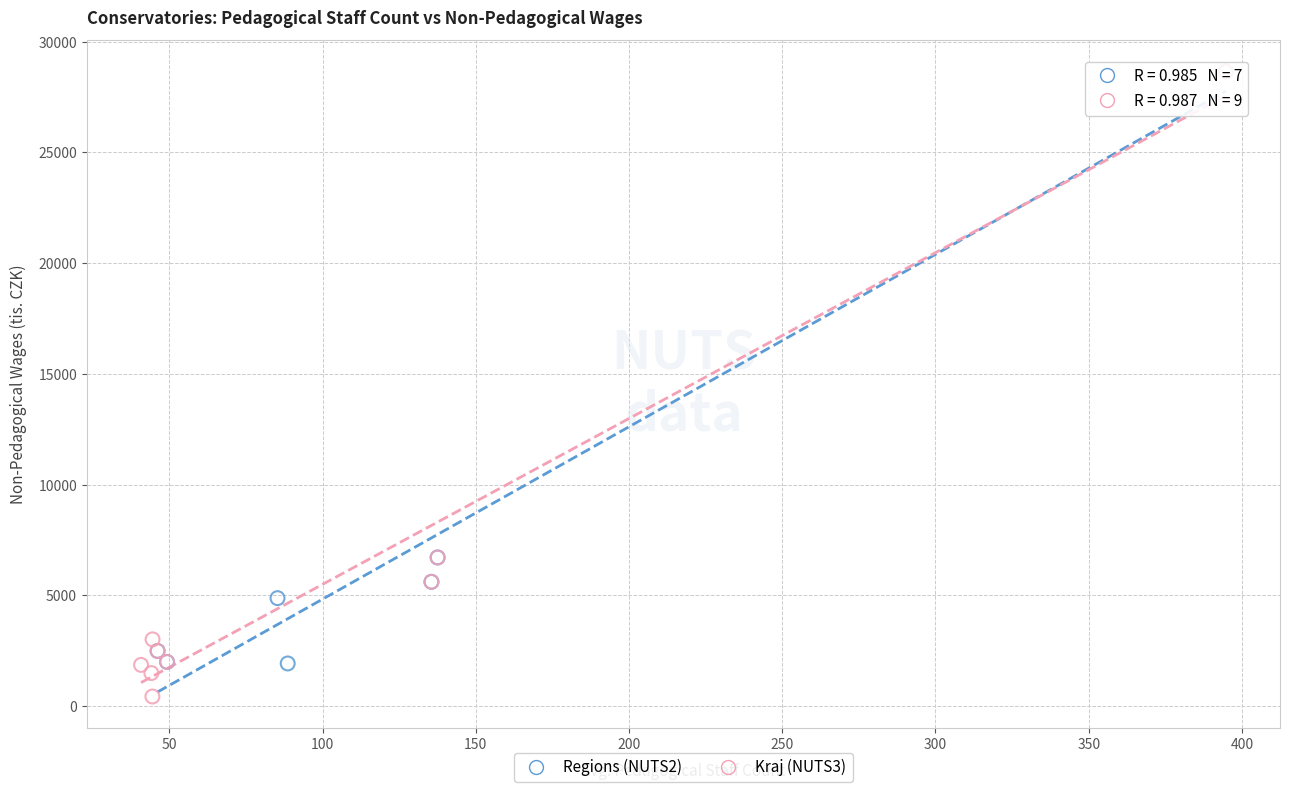

Which series has the widest spread of Y values?

Kraj (NUTS3)